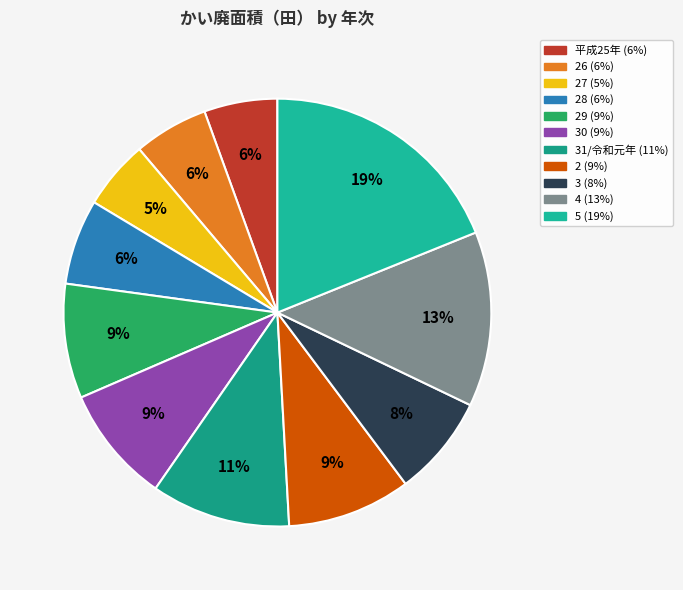

How many slices are in this pie chart?

11